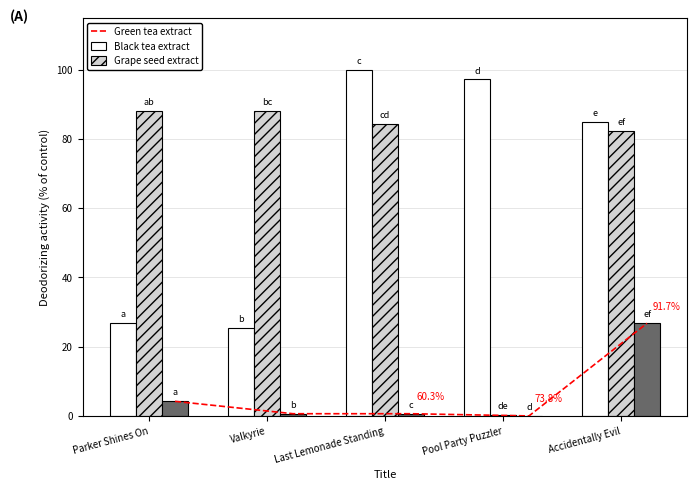

At how many categories does at least one series exceed 30?

5